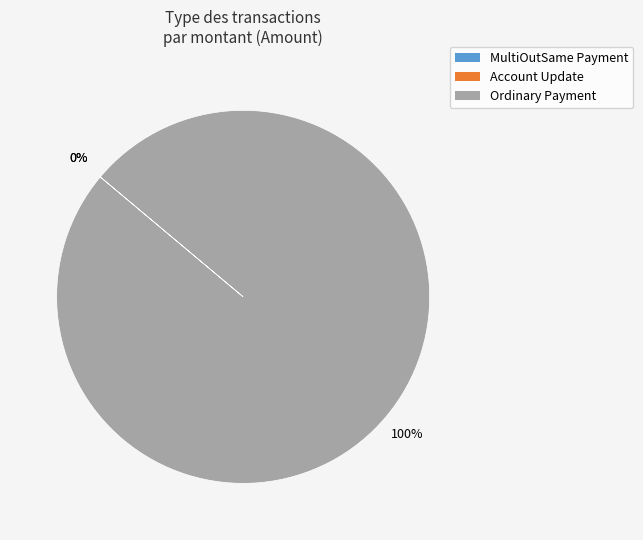

Does Account Update represent more than half of the total?

No